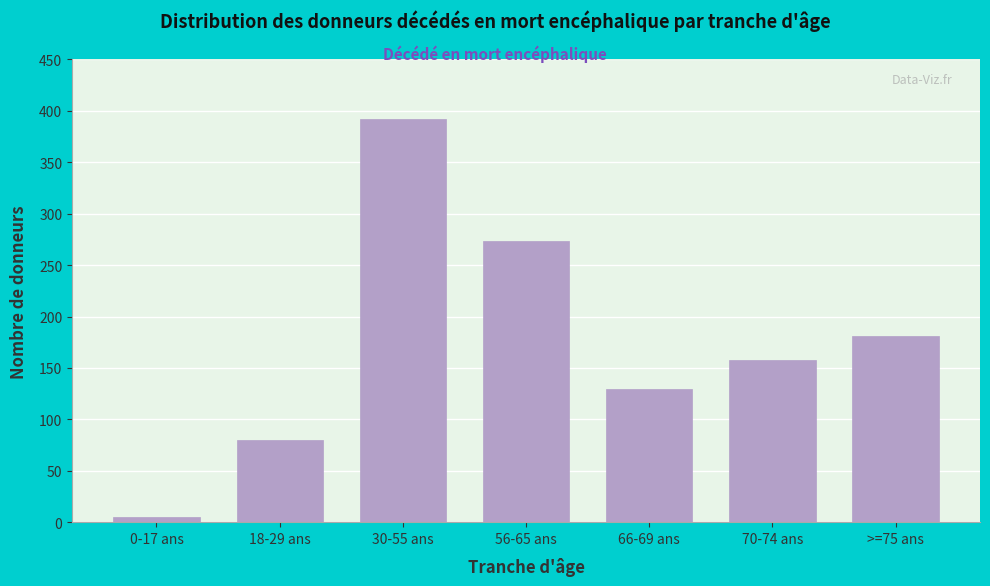

Reading right to left, list all the values displayed in this chart.

181	158	130	273	392	80	5